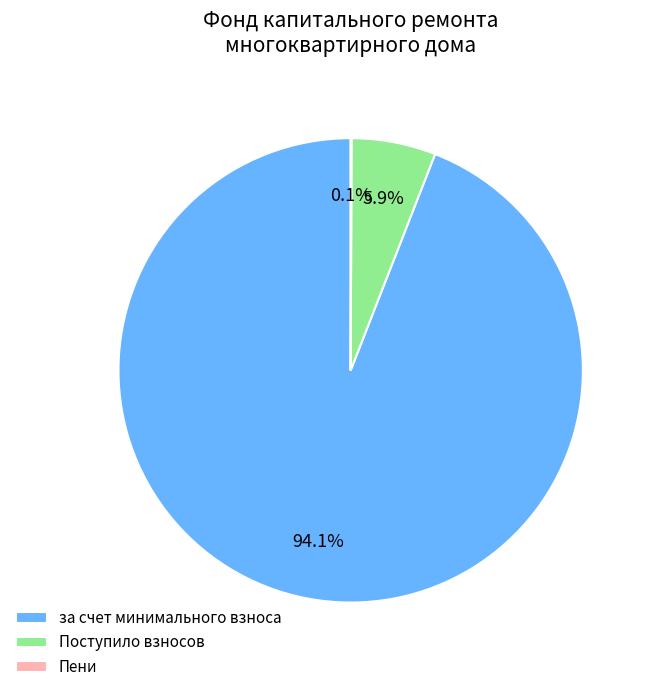

Combined, do Поступило взносов and за счет минимального взноса account for over 50%?

Yes